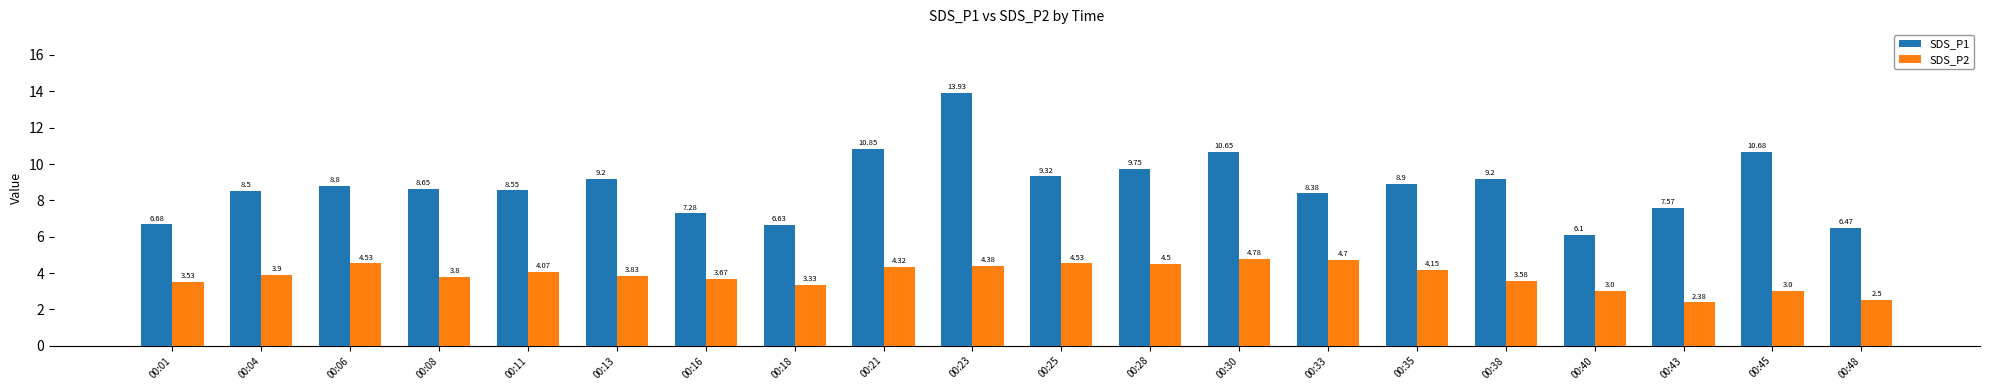

The SDS_P2 series shows 1.6 at 00:13. True or false?

False